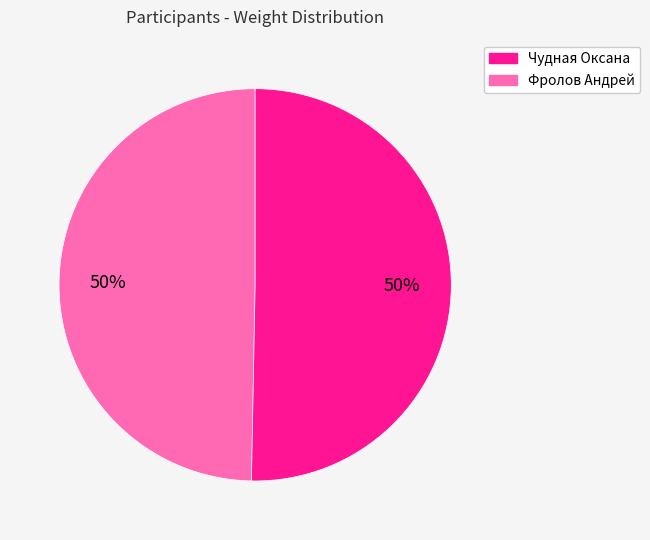

To the nearest percent, what is the average slice percentage?

50%